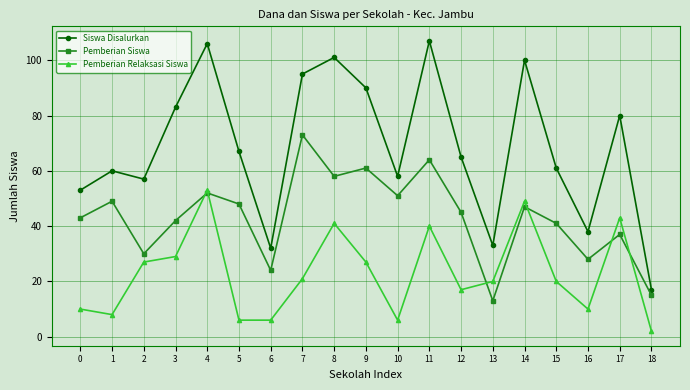

Reading left to right, what are all the values shown in this chart?

Siswa Disalurkan: 53	60	57	83	106	67	32	95	101	90	58	107	65	33	100	61	38	80	17
Pemberian Siswa: 43	49	30	42	52	48	24	73	58	61	51	64	45	13	47	41	28	37	15
Pemberian Relaksasi Siswa: 10	8	27	29	53	6	6	21	41	27	6	40	17	20	49	20	10	43	2